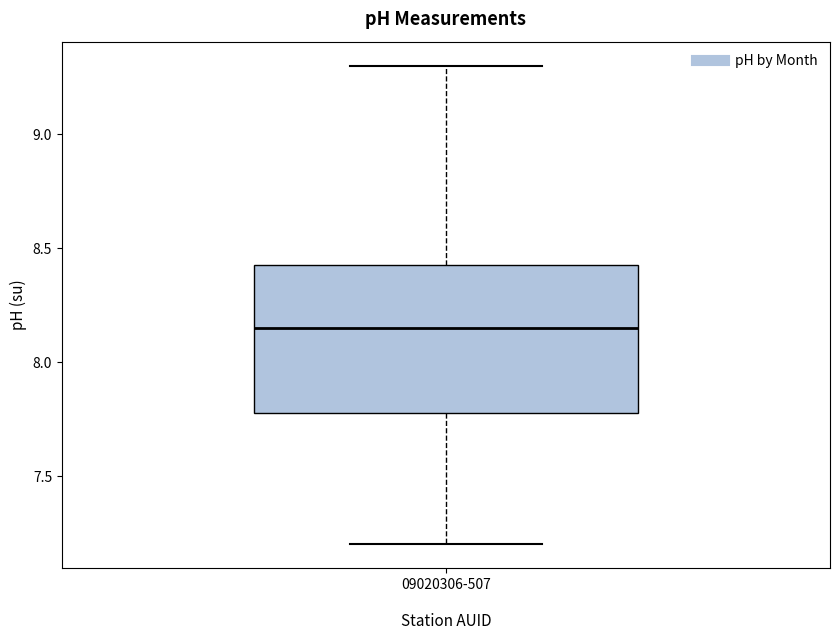

Where is the lower edge of the box for 09020306-507 on the y-axis? The values are not printed on the chart, so give them approximately, as read against the axis.

7.80